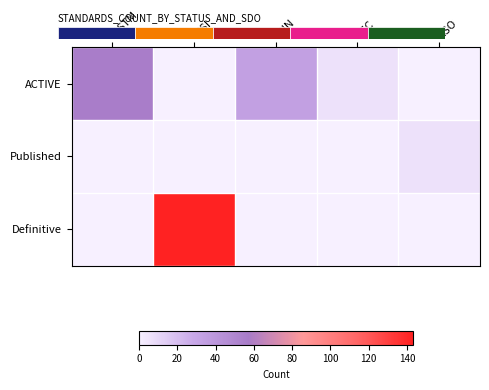

Which category has the lowest value across all series?

BSI